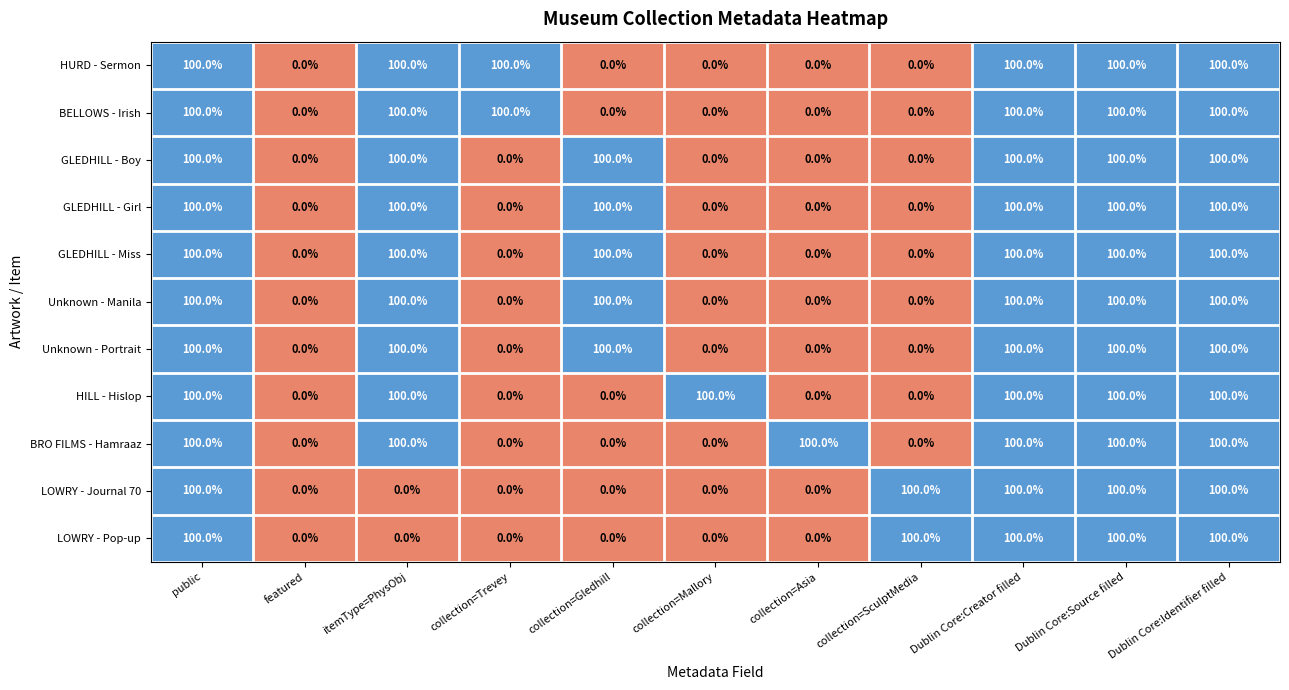

What is the sum of all Unknown - Manila values?

600